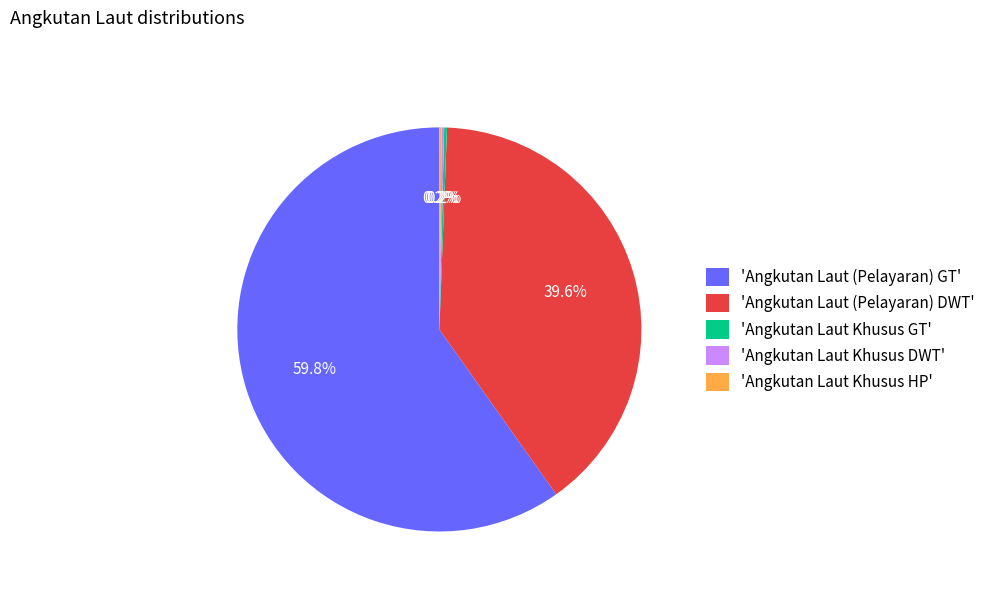

Which slice represents more than half of the pie?

'Angkutan Laut (Pelayaran) GT'